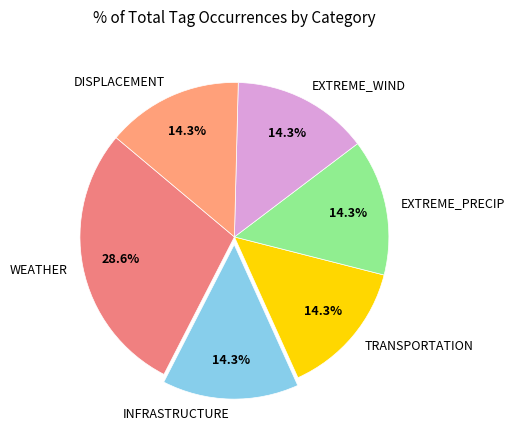

To the nearest percent, what percentage of the pie is DISPLACEMENT?

14%